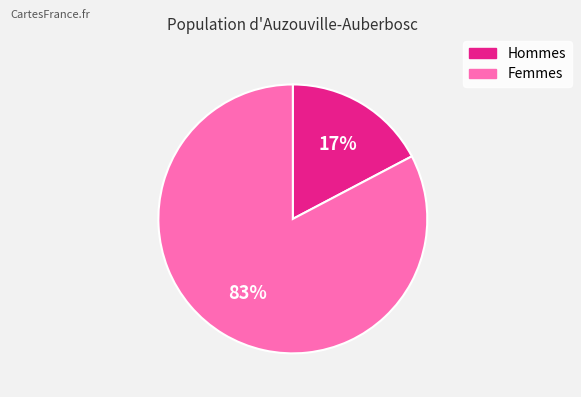

To the nearest percent, what is the average slice percentage?

50%